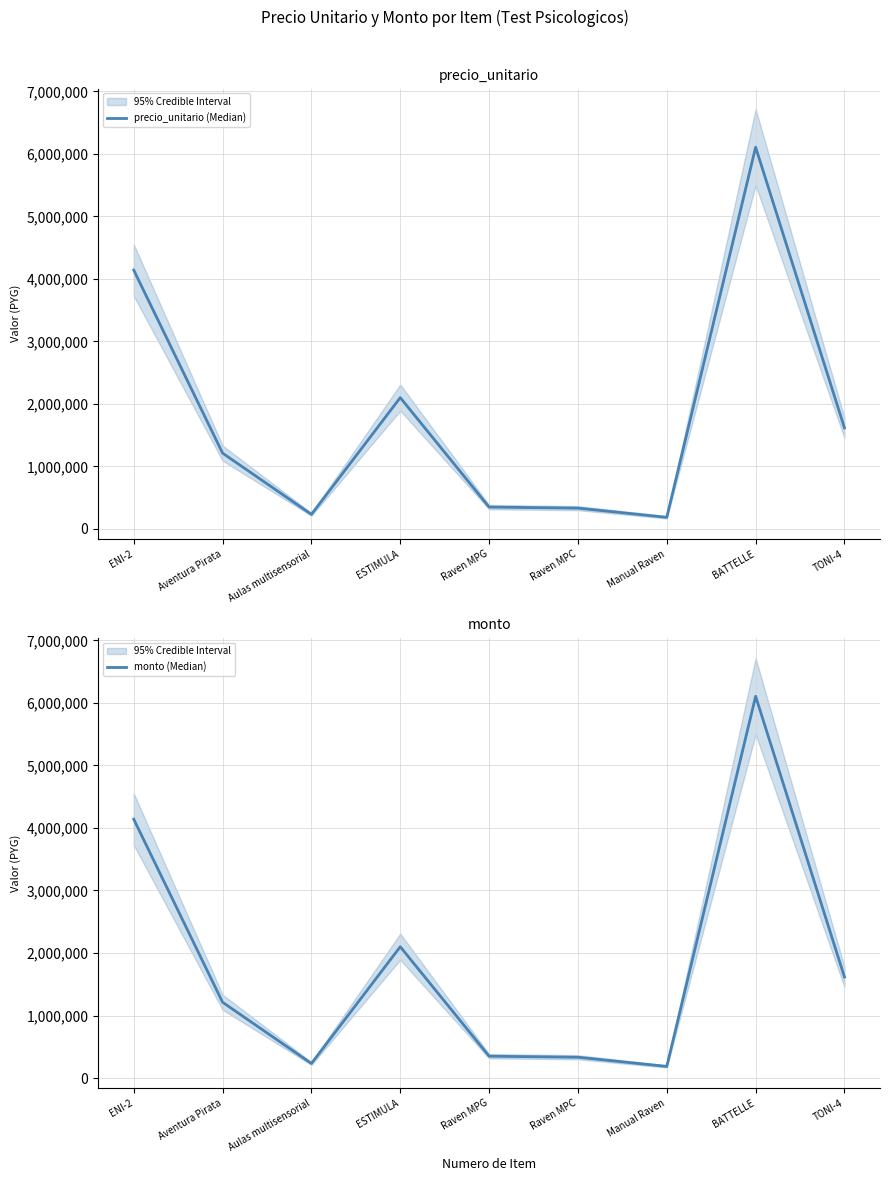

How many values in the precio_unitario (Median) series exceed 1212000?

4